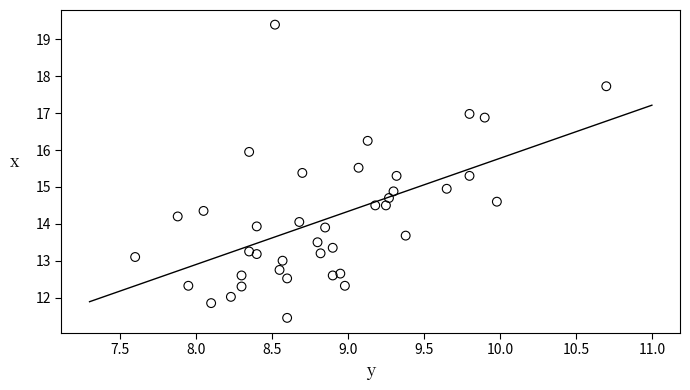

What is the range of X values (max minus min)?

3.1